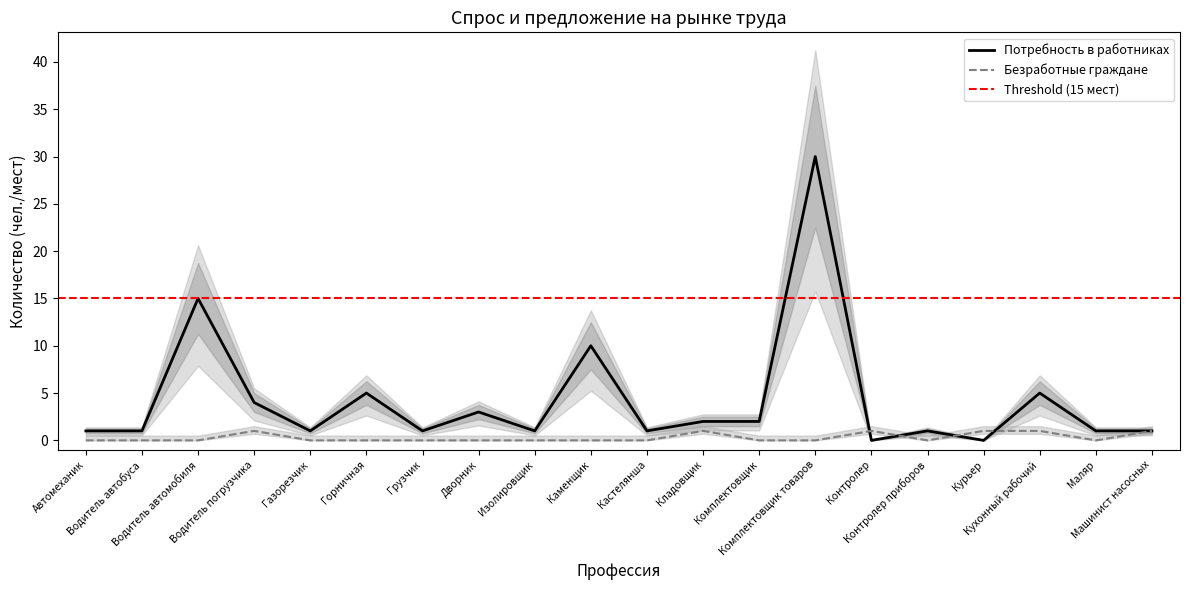

What is the difference between the second highest and second lowest values in the Безработные граждане series?

1